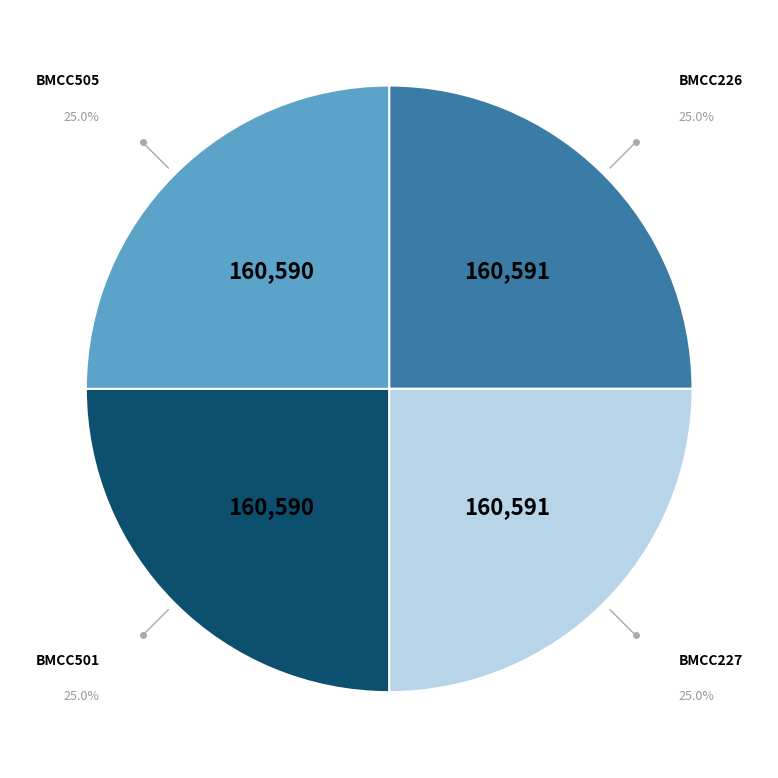

Is there any slice that represents more than half of the pie?

No